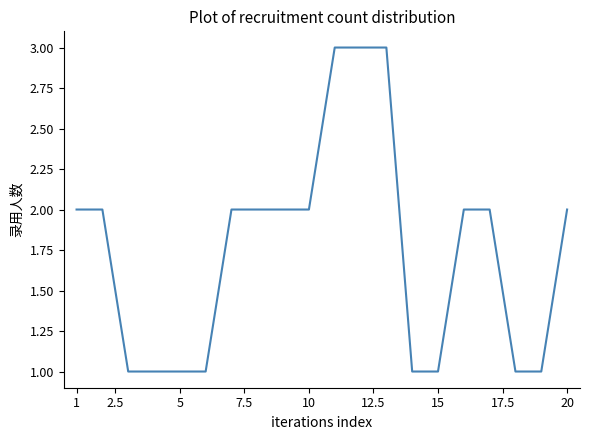

How many lines are shown in the chart?

1